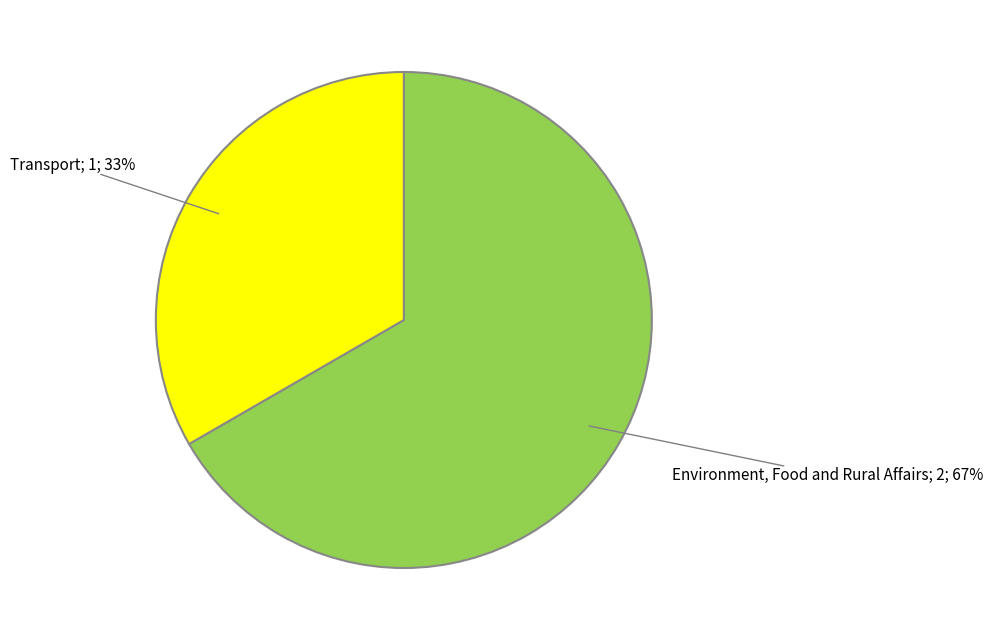

Is there a majority slice in this chart?

Yes